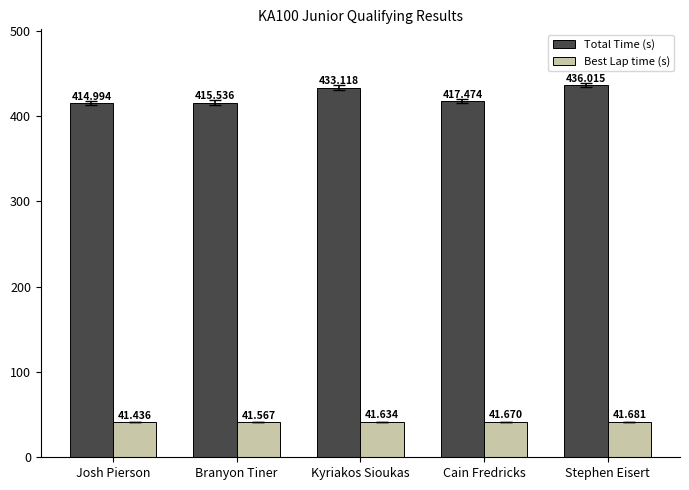

Is it true that Best Lap time (s) equals 41.6 at Kyriakos Sioukas?

True